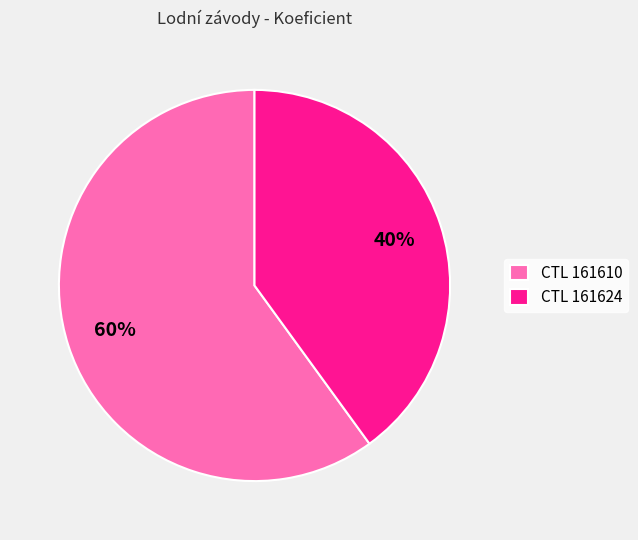

Combined, do CTL 161624 and CTL 161610 account for over 50%?

Yes